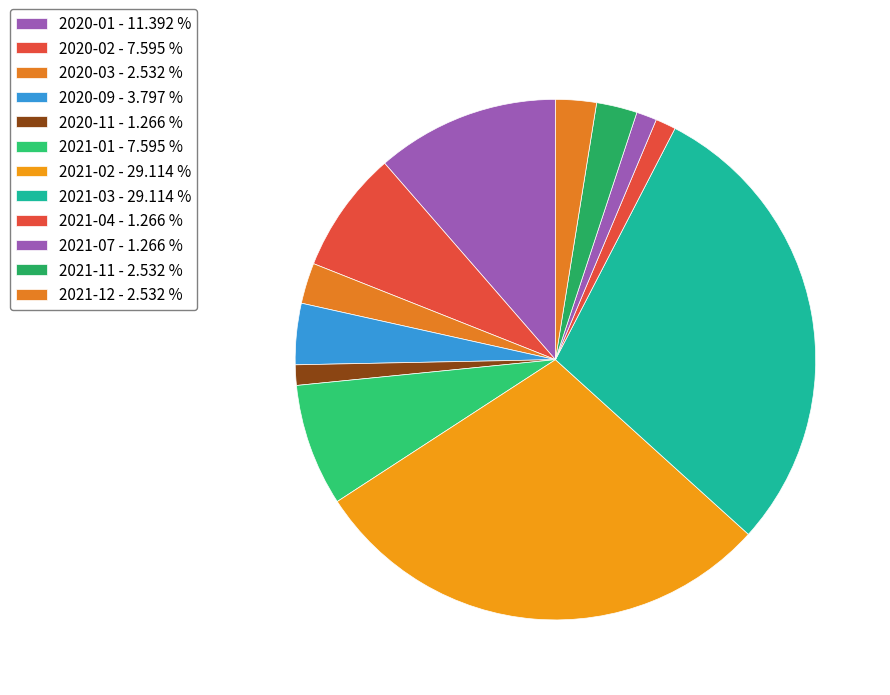

Count the number of slices in the pie.

12